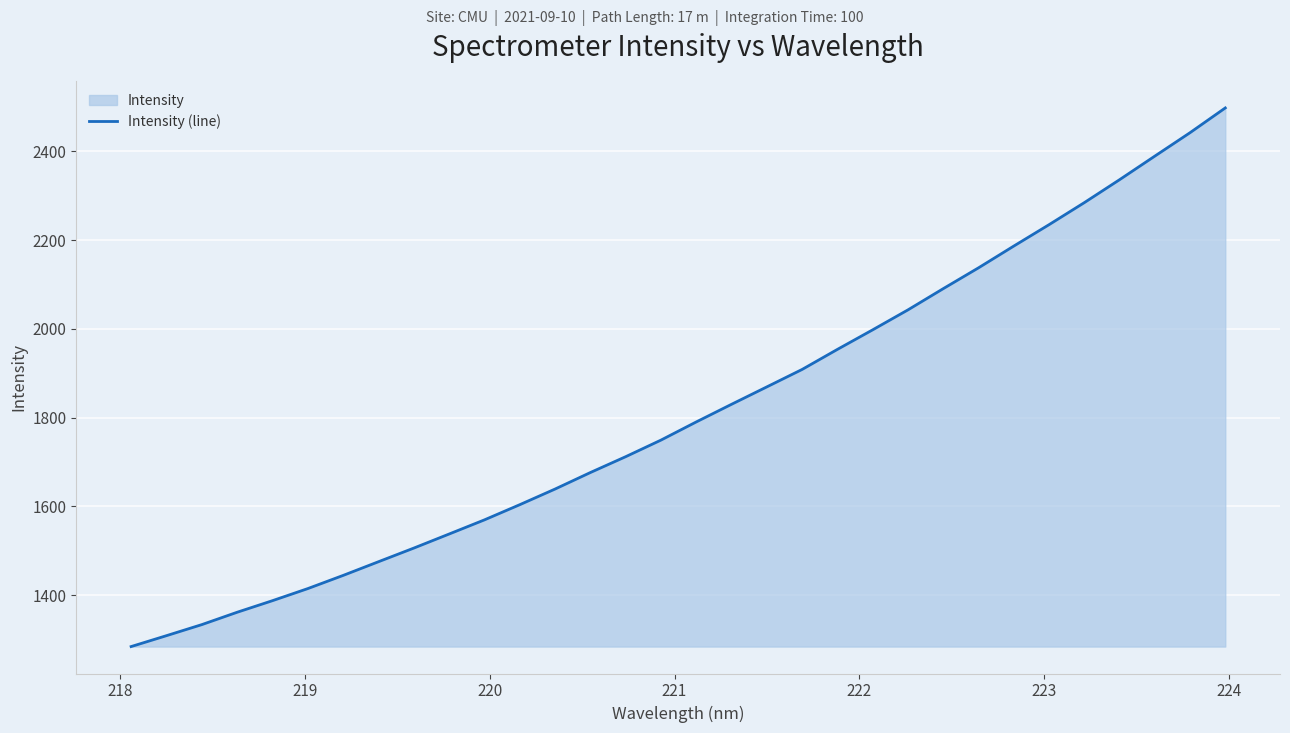

What is the greatest value displayed?

2497.4